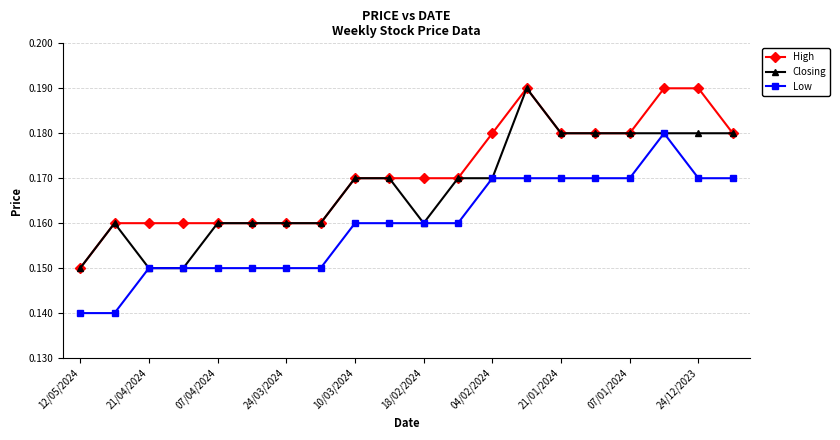

What are all the series names shown in the legend?

High, Closing, Low